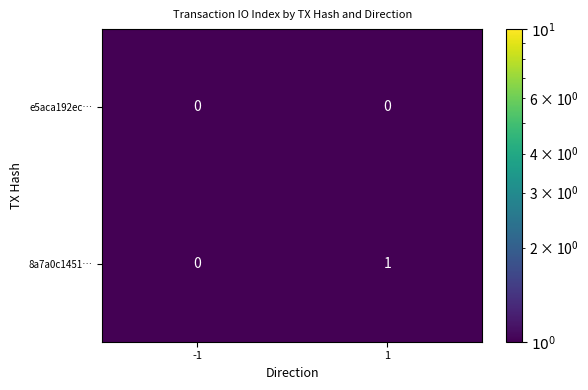

Which series has the widest spread of values?

8a7a0c1451…